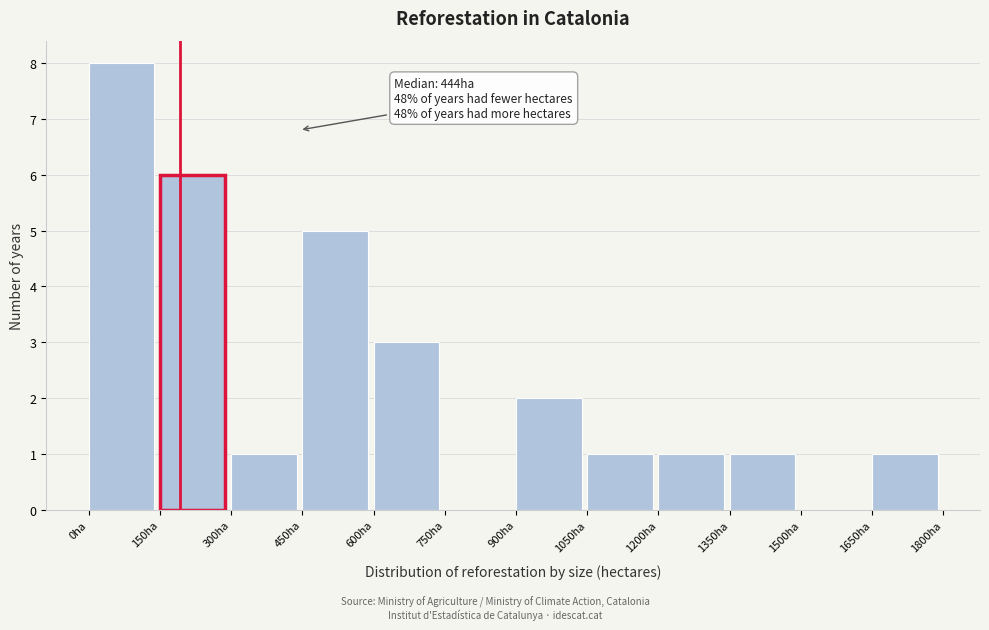

Over which range of the x-axis is the bar tallest?

0 to 150